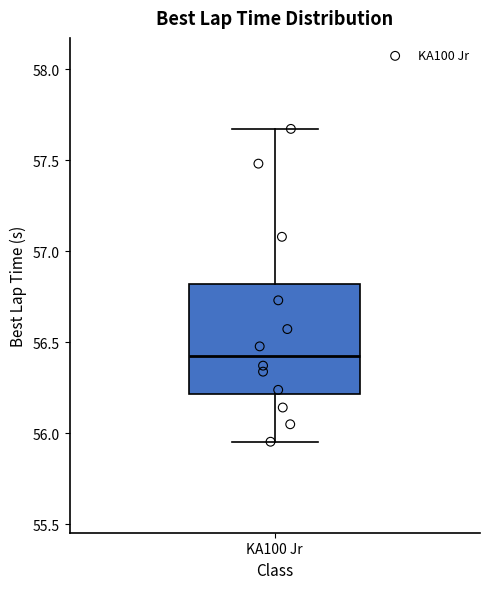

Read this box plot against the y-axis: the position of the median line, the range covered by the box, and the ends of both whiskers. The values are not printed on the chart, so give them approximately, as read against the axis.

median 56.45, box 56.20 to 56.80, whiskers 55.95 to 57.65